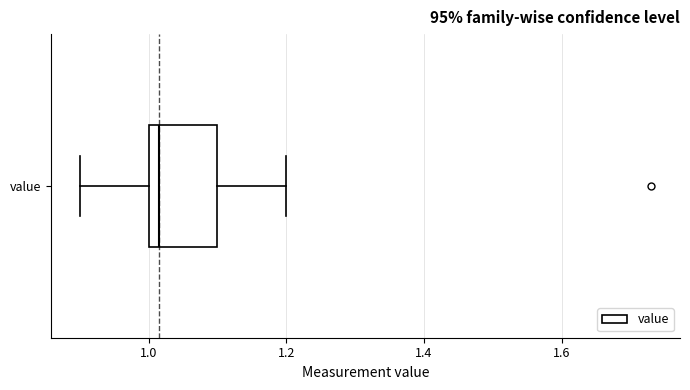

Where is the left edge of the box for value on the x-axis? The values are not printed on the chart, so give them approximately, as read against the axis.

1.00